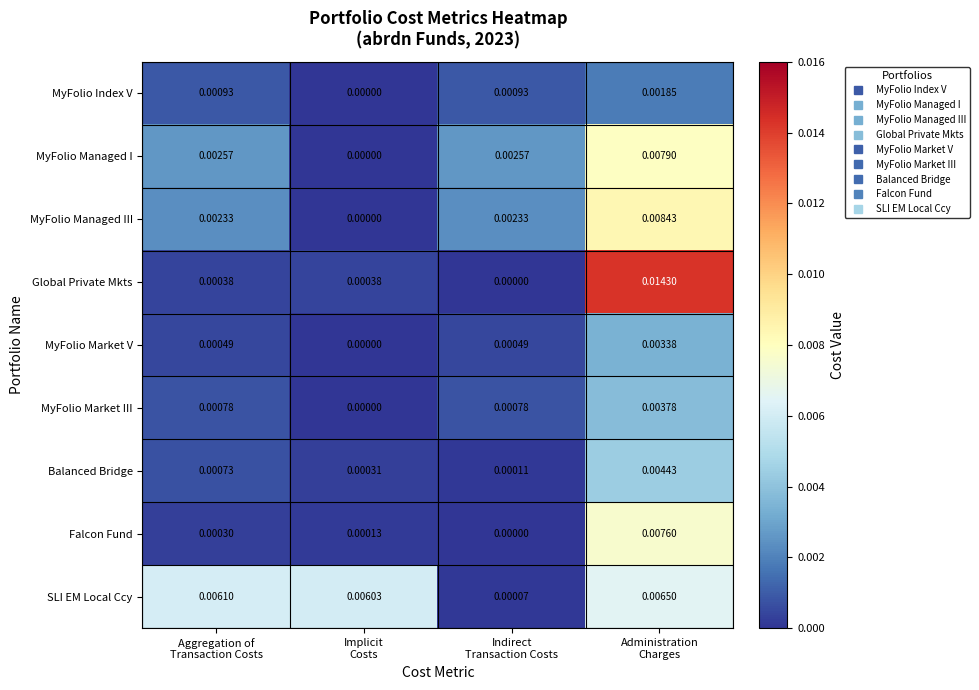

Which series has the largest total across all categories?

SLI EM Local Ccy